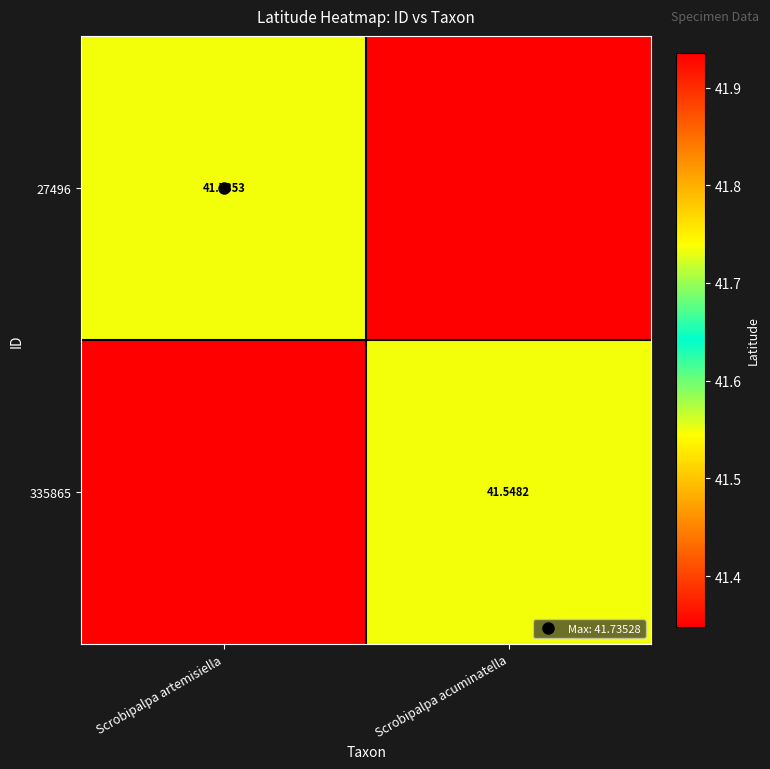

At Scrobipalpa artemisiella, list the series in order from smallest to largest.

335865, 27496